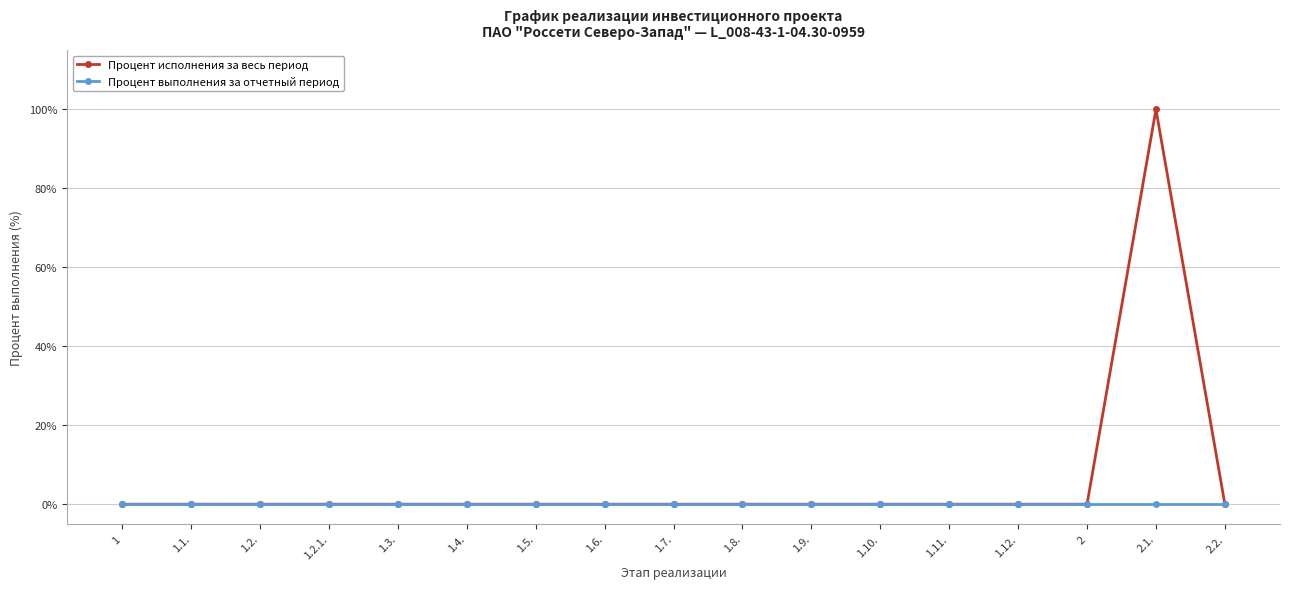

Reading right to left, transcribe all the data shown in this chart.

Процент исполнения за весь период: 0	100	0	0	0	0	0	0	0	0	0	0	0	0	0	0	0
Процент выполнения за отчетный период: 0	0	0	0	0	0	0	0	0	0	0	0	0	0	0	0	0